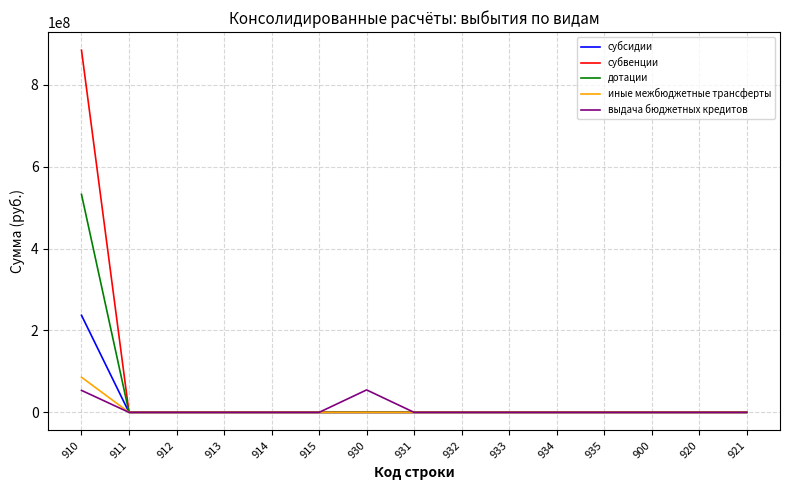

List the series in order of their peak value, highest first.

субвенции, дотации, субсидии, иные межбюджетные трансферты, выдача бюджетных кредитов